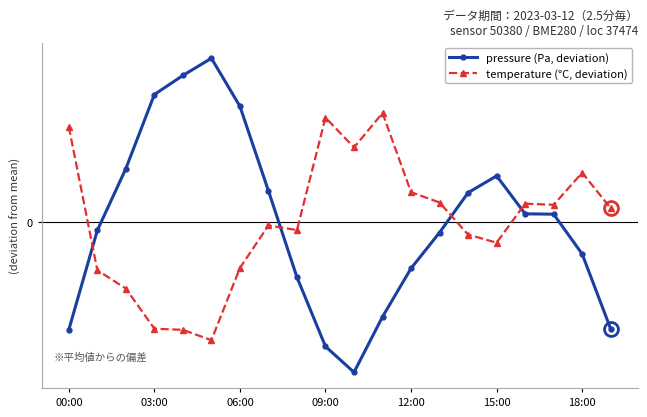

Reading left to right, what are all the values shown in this chart?

pressure (Pa, deviation): -0.9	-0.1	0.5	1.1	1.3	1.4	1.0	0.3	-0.5	-1.1	-1.3	-0.8	-0.4	-0.1	0.3	0.4	0.1	0.1	-0.3	-0.9
temperature (°C, deviation): 0.8	-0.4	-0.6	-0.9	-0.9	-1.0	-0.4	-0.0	-0.1	0.9	0.7	1.0	0.3	0.2	-0.1	-0.2	0.2	0.2	0.4	0.1